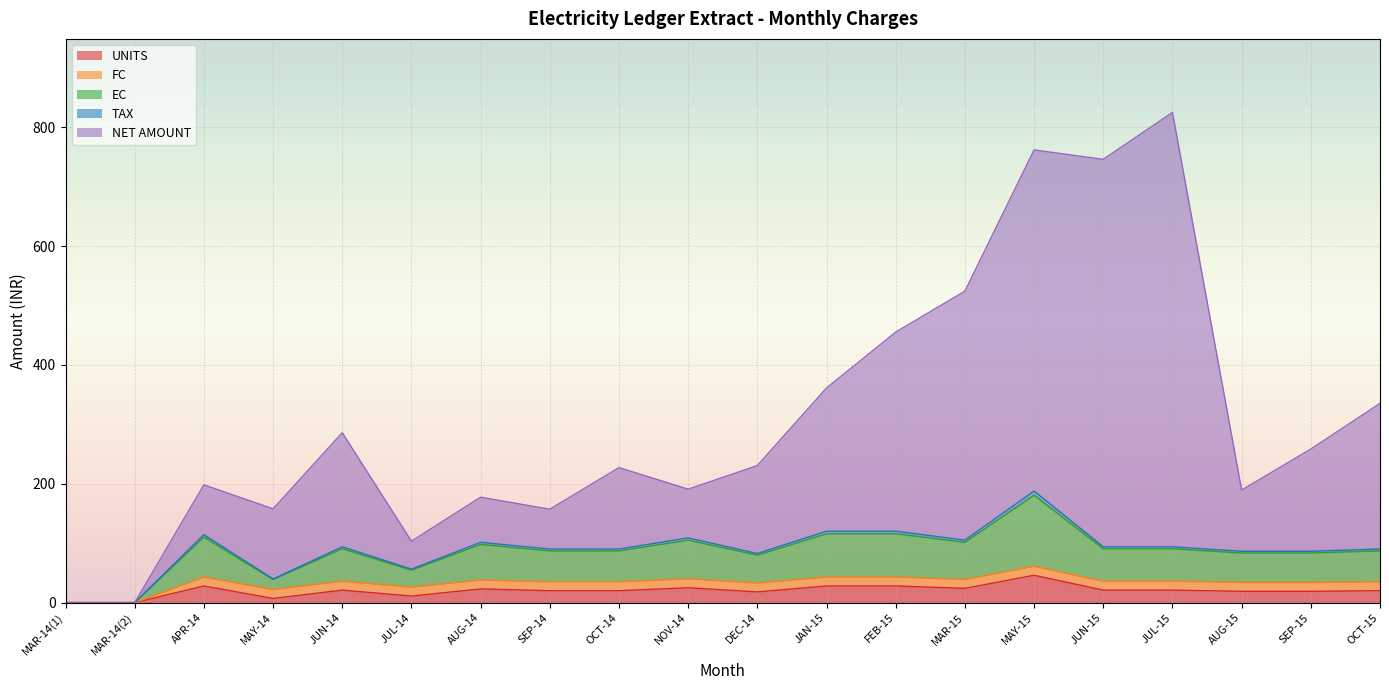

What is the maximum value for UNITS?

46.0